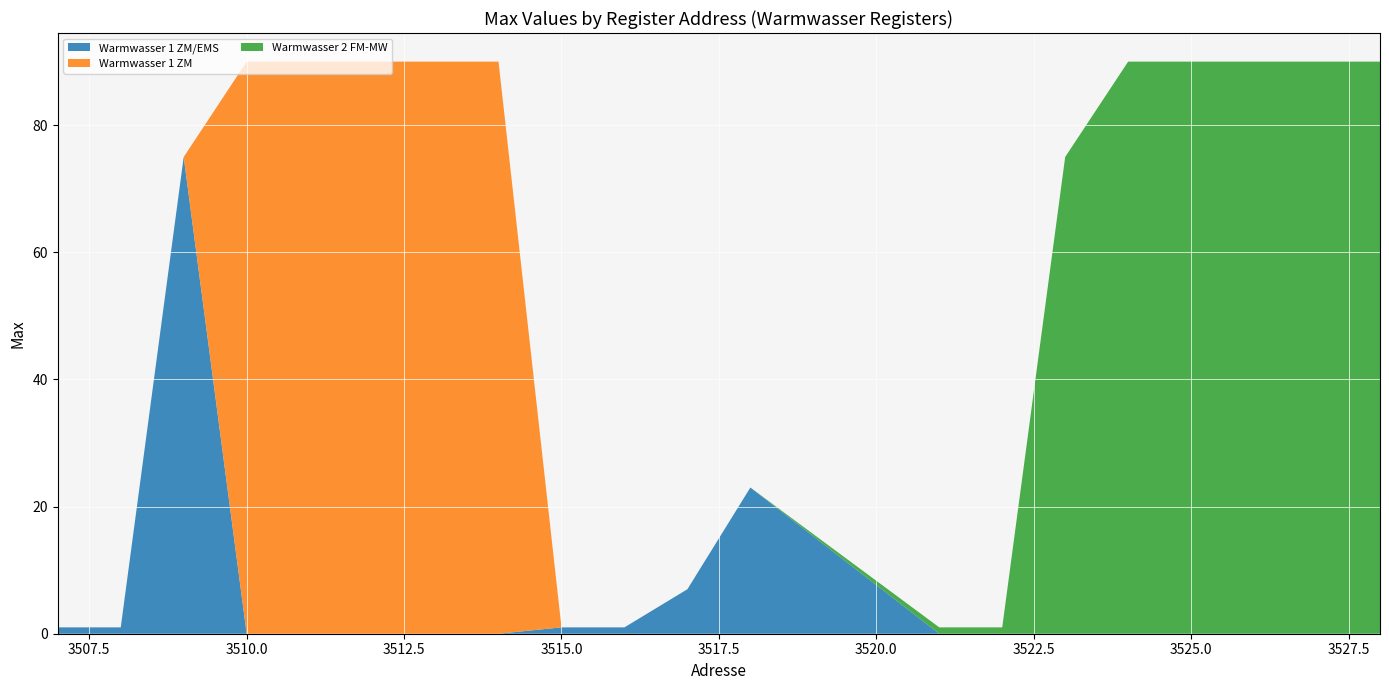

Reading left to right, list all the values displayed in this chart.

Warmwasser 1 ZM/EMS: 3507=1	3508=1	3509=75	3510=0	3511=0	3512=0	3513=0	3514=0	3515=1	3516=1	3517=7	3518=23	3521=0	3522=0	3523=0	3524=0	3525=0	3526=0	3527=0	3528=0
Warmwasser 1 ZM: 3507=0	3508=0	3509=0	3510=90	3511=90	3512=90	3513=90	3514=90	3515=0	3516=0	3517=0	3518=0	3521=0	3522=0	3523=0	3524=0	3525=0	3526=0	3527=0	3528=0
Warmwasser 2 FM-MW: 3507=0	3508=0	3509=0	3510=0	3511=0	3512=0	3513=0	3514=0	3515=0	3516=0	3517=0	3518=0	3521=1	3522=1	3523=75	3524=90	3525=90	3526=90	3527=90	3528=90